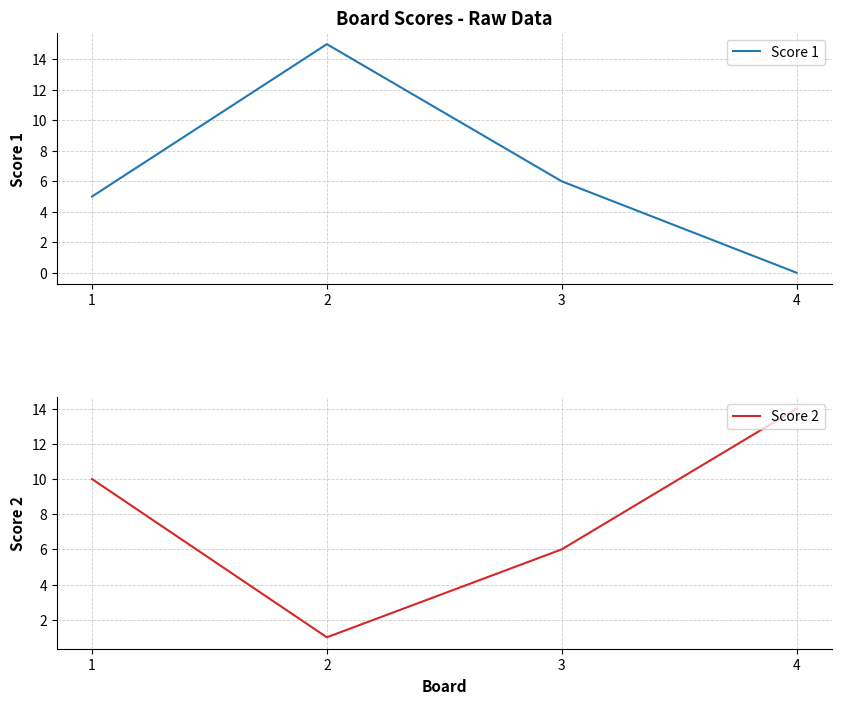

Reading right to left, transcribe all the data shown in this chart.

Score 1: 0	6	15	5
Score 2: 14	6	1	10